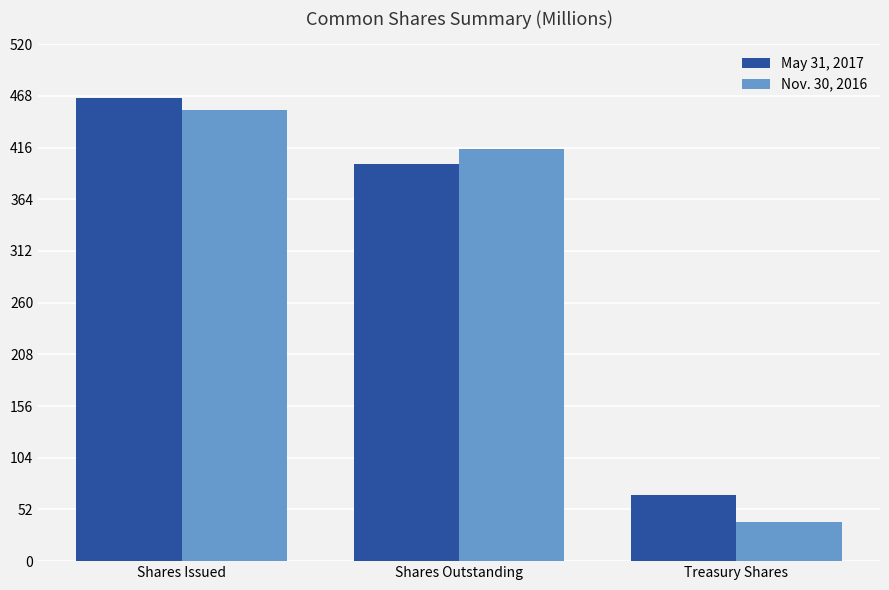

What is the label of the 1st bar from the right?

Treasury Shares